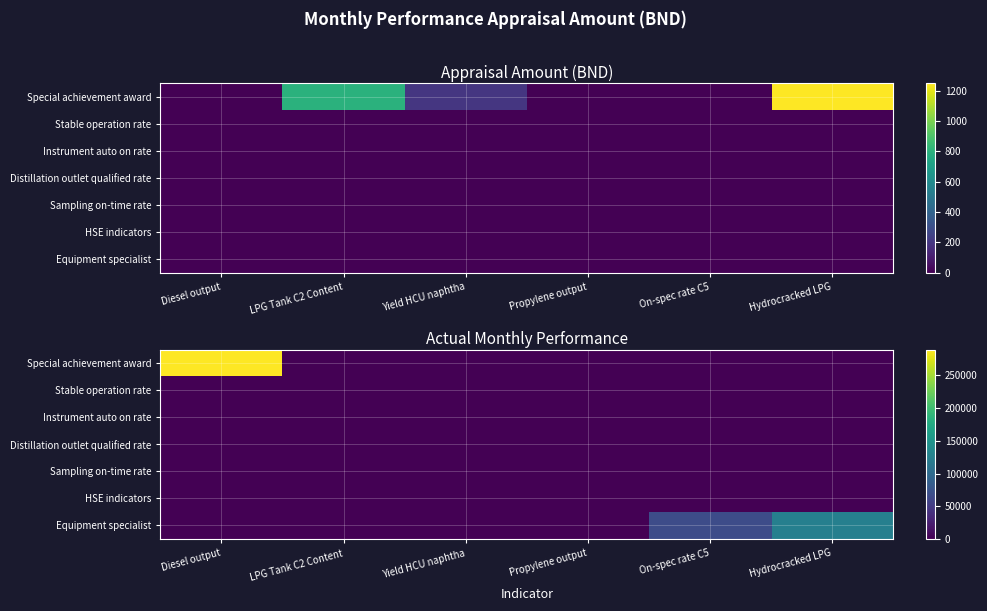

The Instrument auto on rate series shows 45.8 at Propylene output. True or false?

False